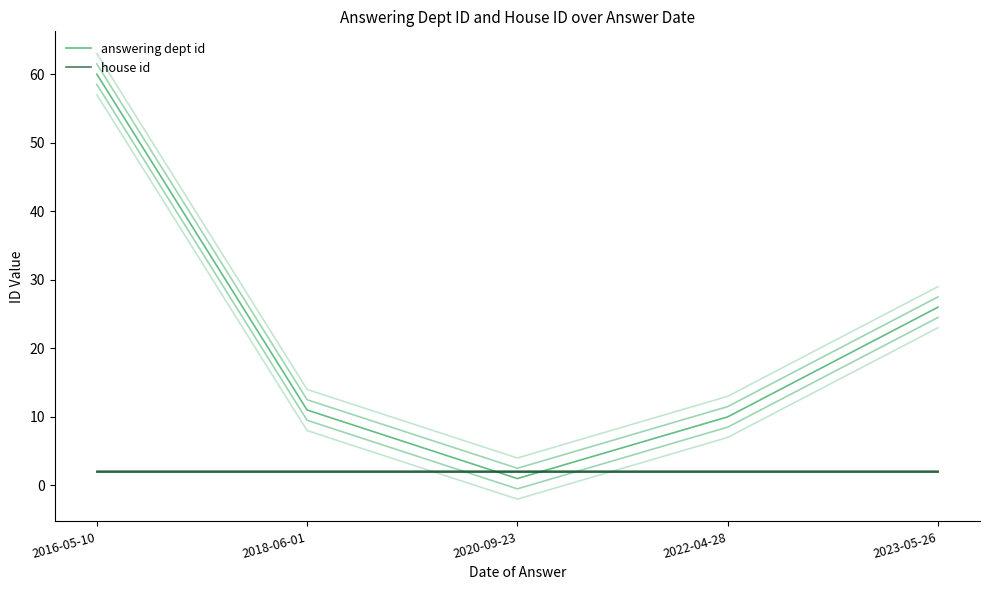

What value does the house id series have at 2022-04-28?

2